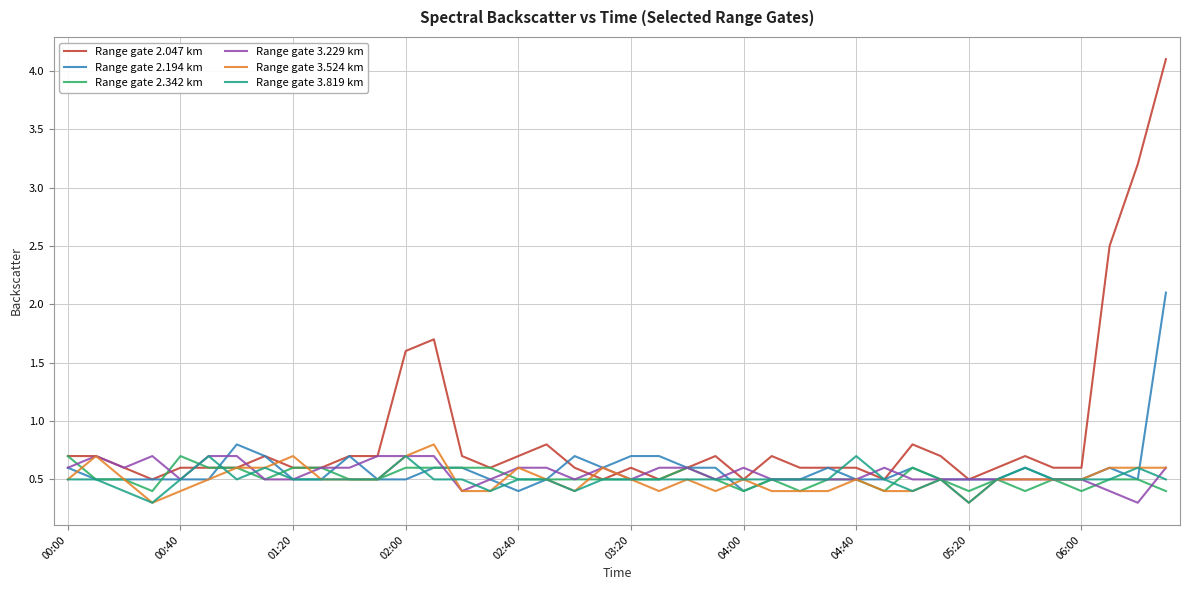

What is the lowest value of the Range gate 2.342 km series?

0.4